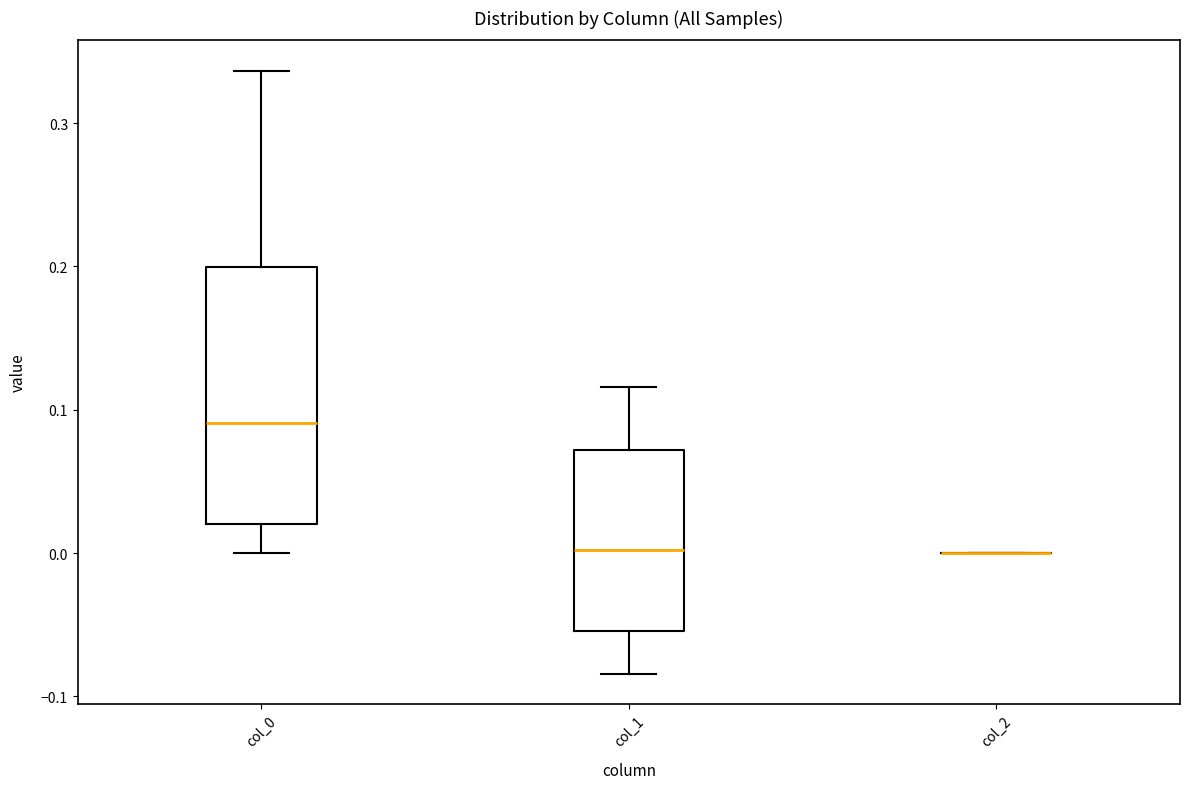

Reading left to right, transcribe this box plot: for each box, give where its median line is, the range the box spans, and where its two whiskers end, as read against the y-axis. The values are not printed on the chart, so give them approximately, as read against the axis.

col_0: median 0.09, box 0.02 to 0.20, whiskers 0.00 to 0.34
col_1: median 0.00, box -0.05 to 0.07, whiskers -0.08 to 0.12
col_2: box collapsed to a line at 0.00, whiskers 0.00 to 0.00